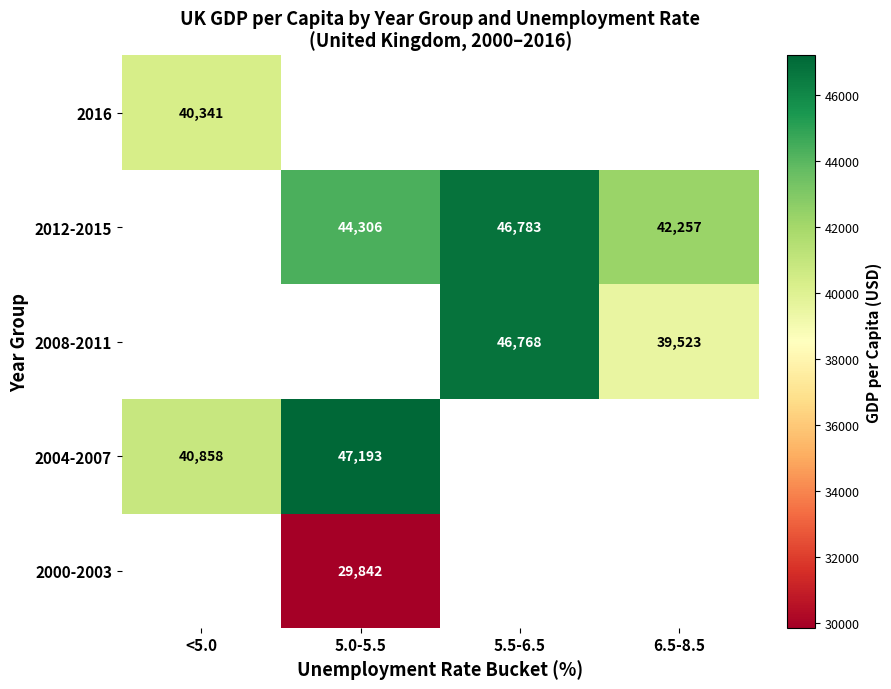

At which category does the chart reach its peak across all series?

5.0-5.5